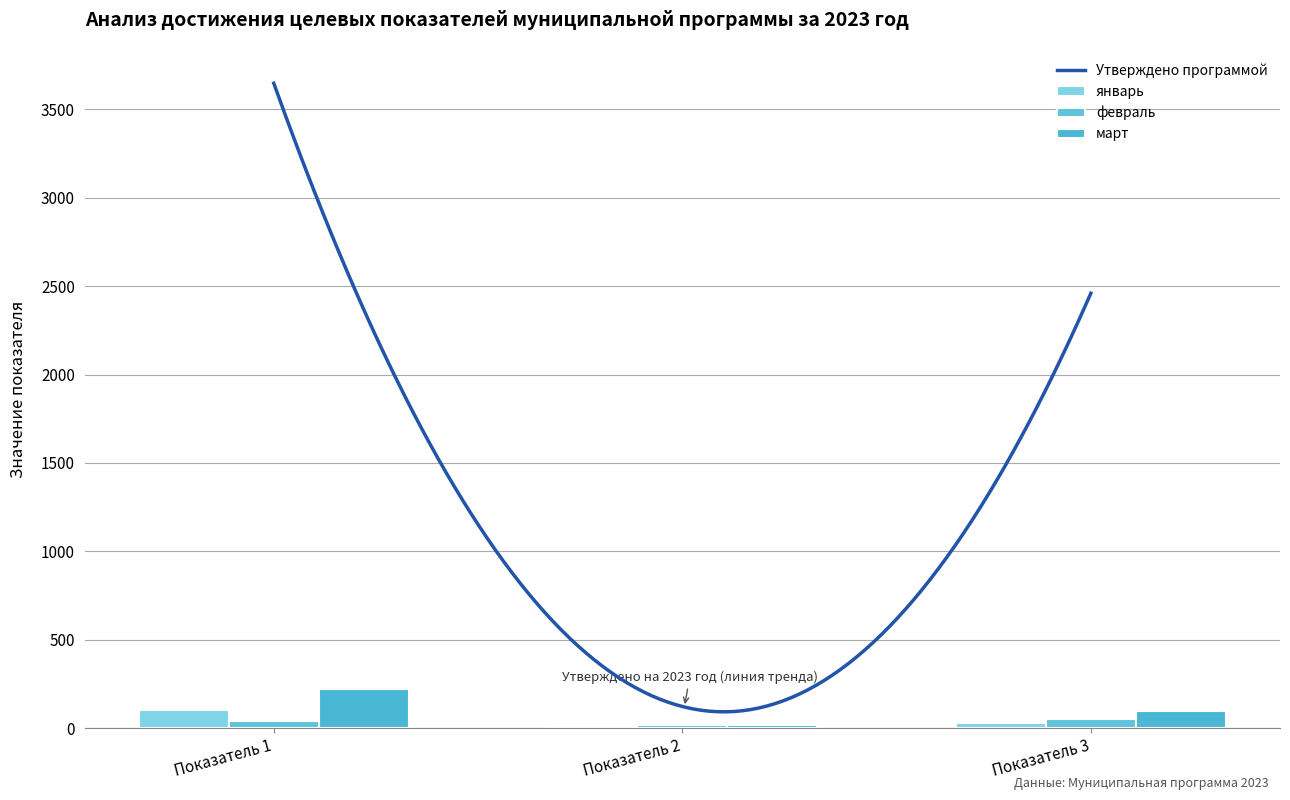

What is the highest value of the Утверждено программой series?

3648.0